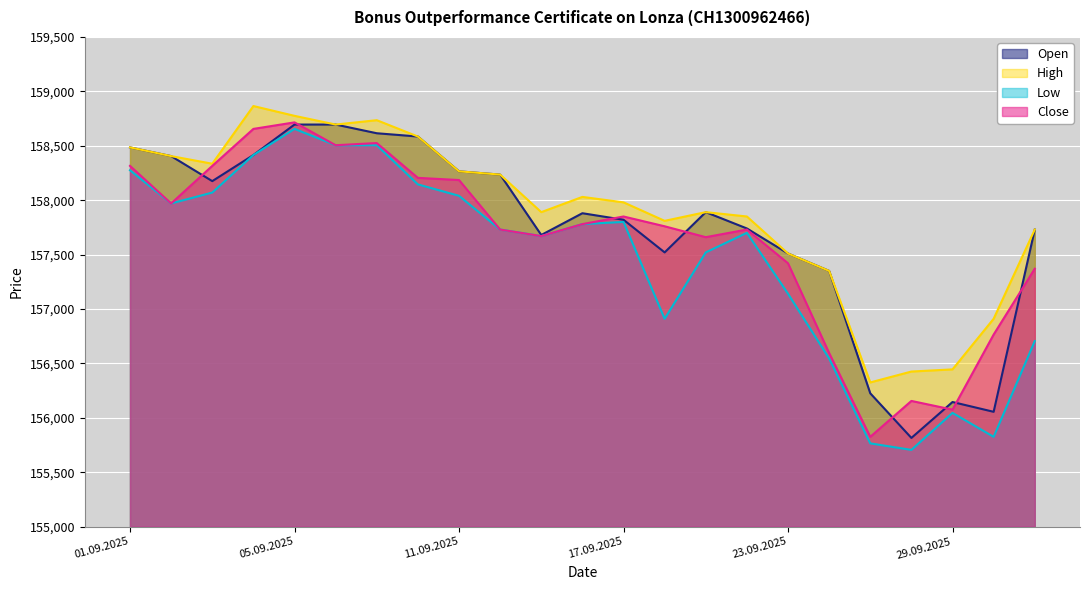

Between 01.10.2025 and 03.09.2025, which is larger?

03.09.2025